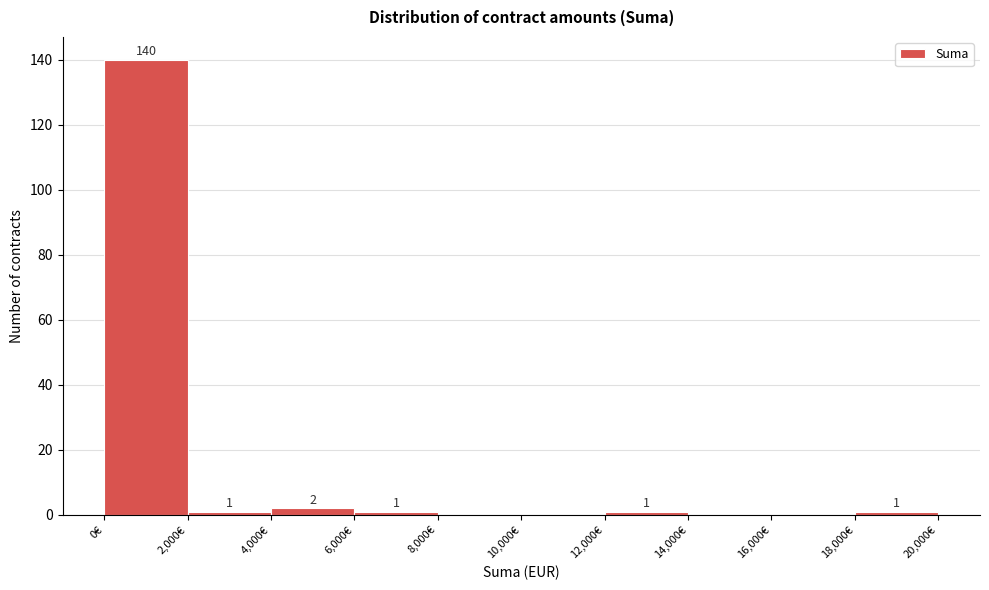

Over which range of the x-axis is the bar tallest?

0 to 2000